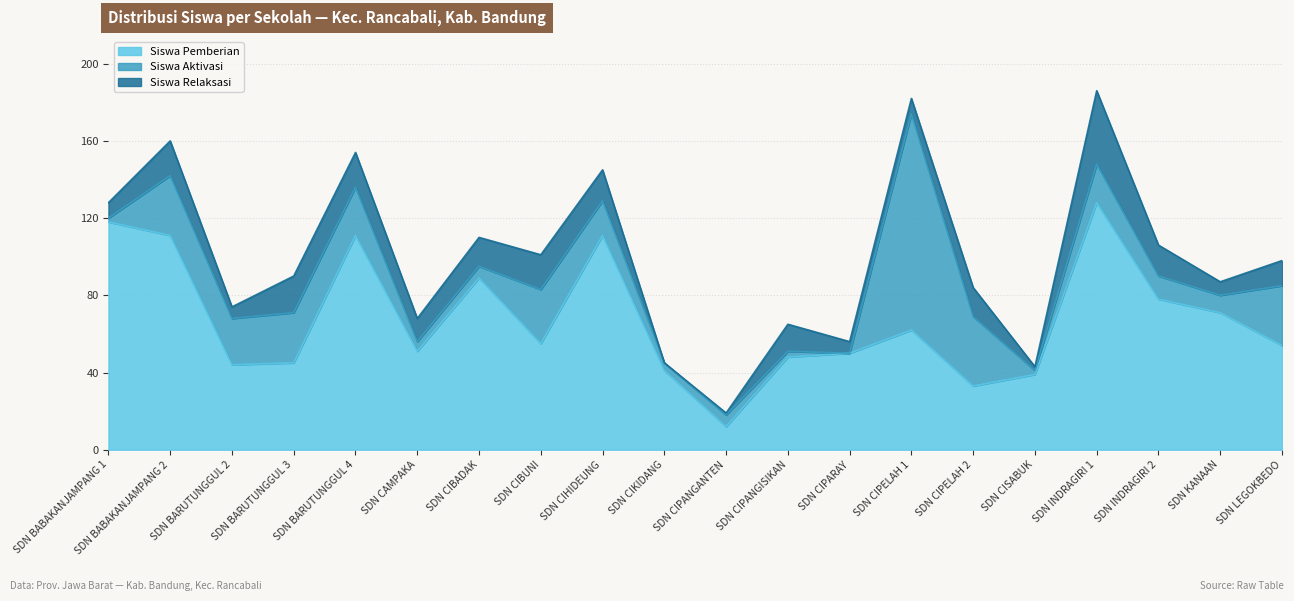

After their last crossing, which series has the higher values: Siswa Pemberian or Siswa Aktivasi?

Siswa Pemberian